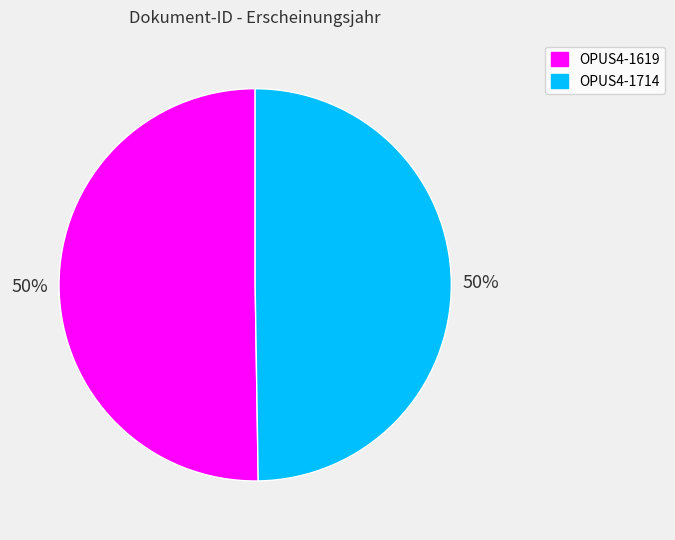

Approximately how many times larger is the value at OPUS4-1619 compared to OPUS4-1714?

1.0